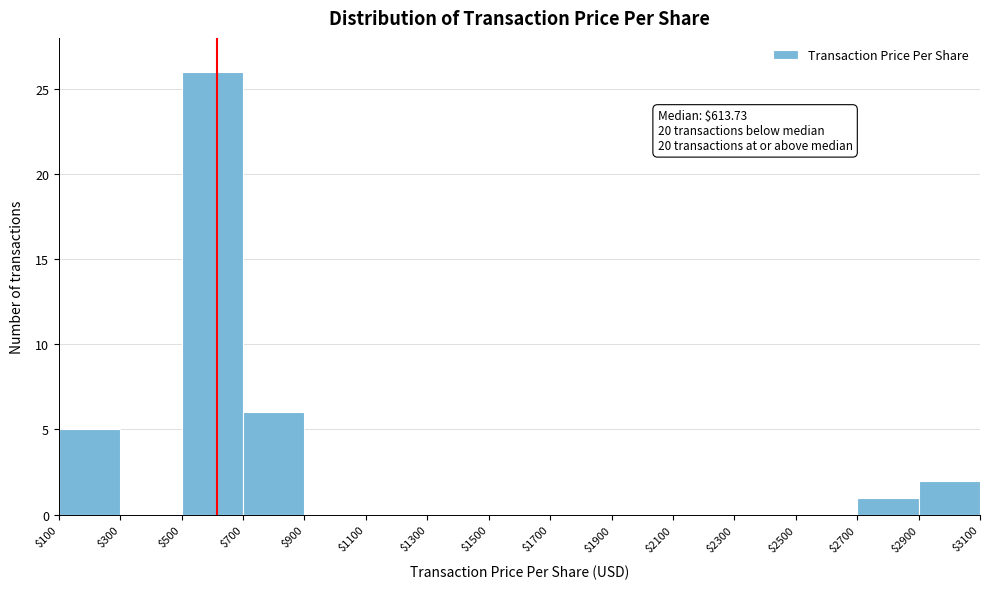

Which range on the x-axis has the tallest bar?

$500 to $700